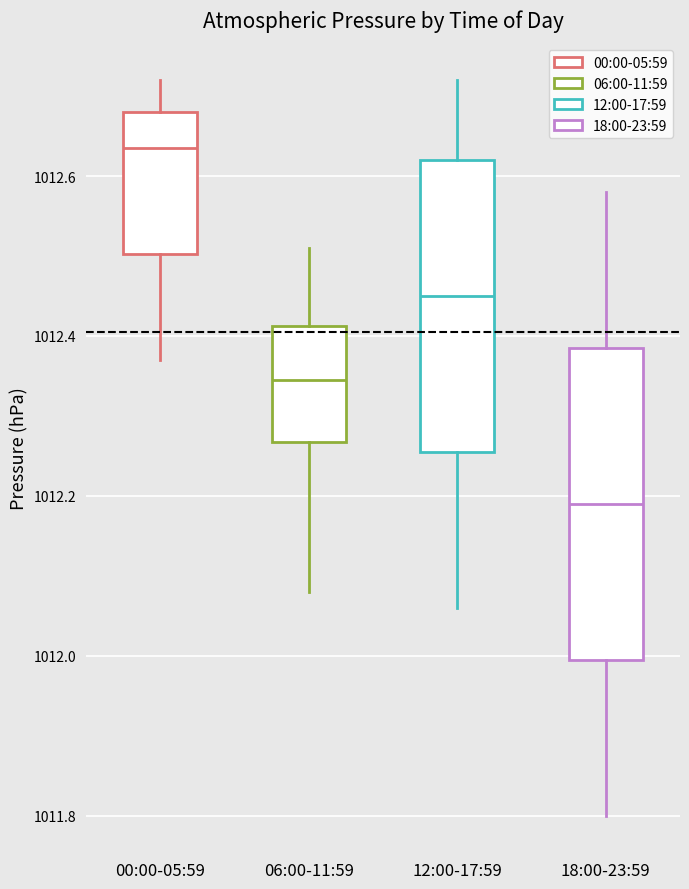

Reading left to right, transcribe this box plot: for each box, give where its median line is, the range the box spans, and where its two whiskers end, as read against the y-axis. The values are not printed on the chart, so give them approximately, as read against the axis.

00:00-05:59: median 1012.64, box 1012.50 to 1012.68, whiskers 1012.38 to 1012.72
06:00-11:59: median 1012.34, box 1012.26 to 1012.42, whiskers 1012.08 to 1012.52
12:00-17:59: median 1012.46, box 1012.26 to 1012.62, whiskers 1012.06 to 1012.72
18:00-23:59: median 1012.20, box 1012.00 to 1012.38, whiskers 1011.80 to 1012.58